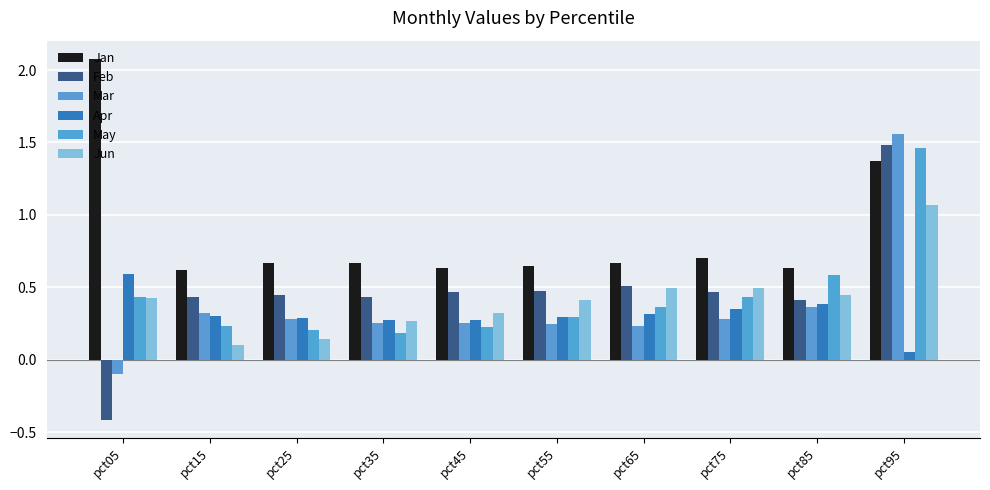

List the labels in order of May value, largest first.

pct95, pct85, pct05, pct75, pct65, pct55, pct15, pct45, pct25, pct35